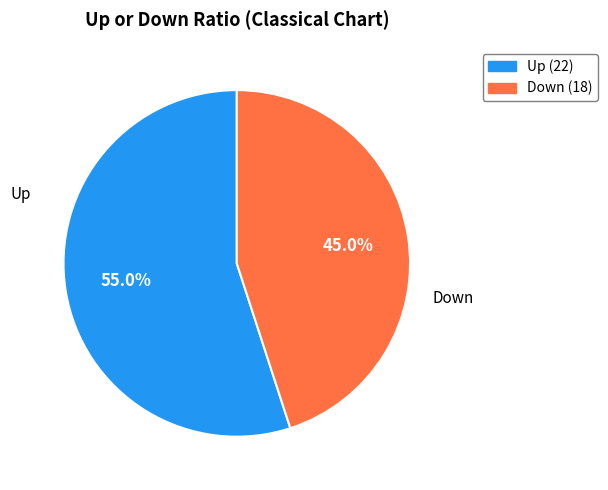

Is there a majority slice in this chart?

Yes